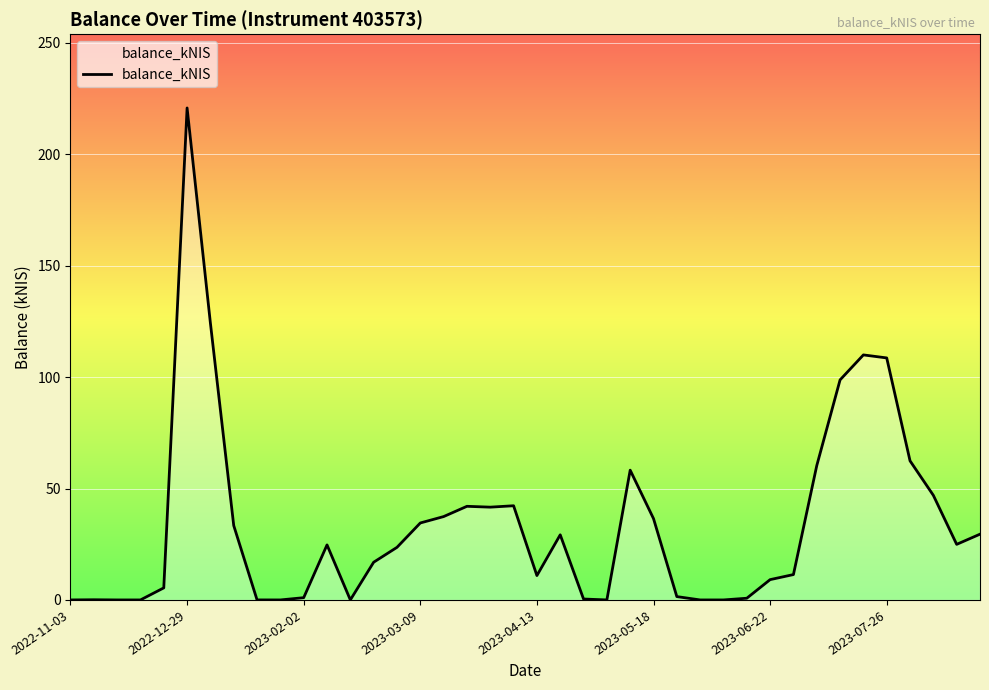

How many lines are shown in the chart?

1